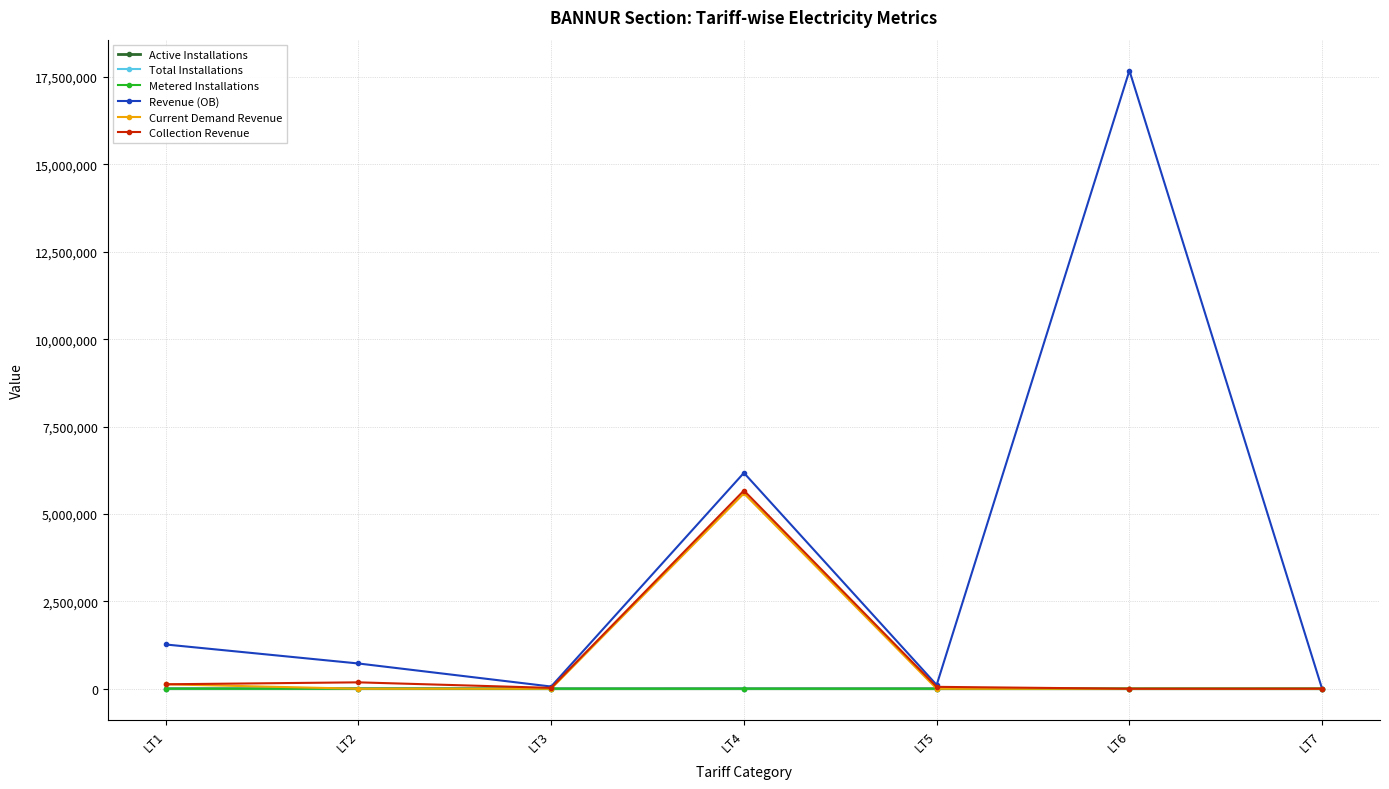

How many lines are shown in the chart?

6